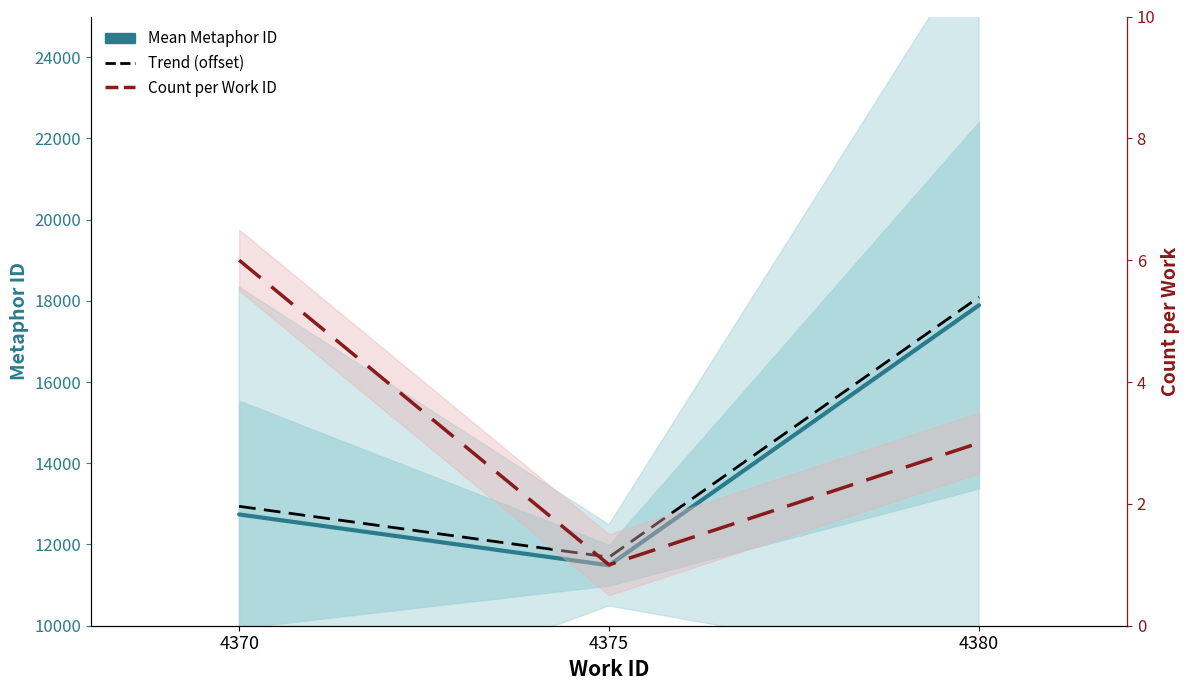

What is the difference between the Mean Metaphor ID values at 4375 and 4380?

6404.3